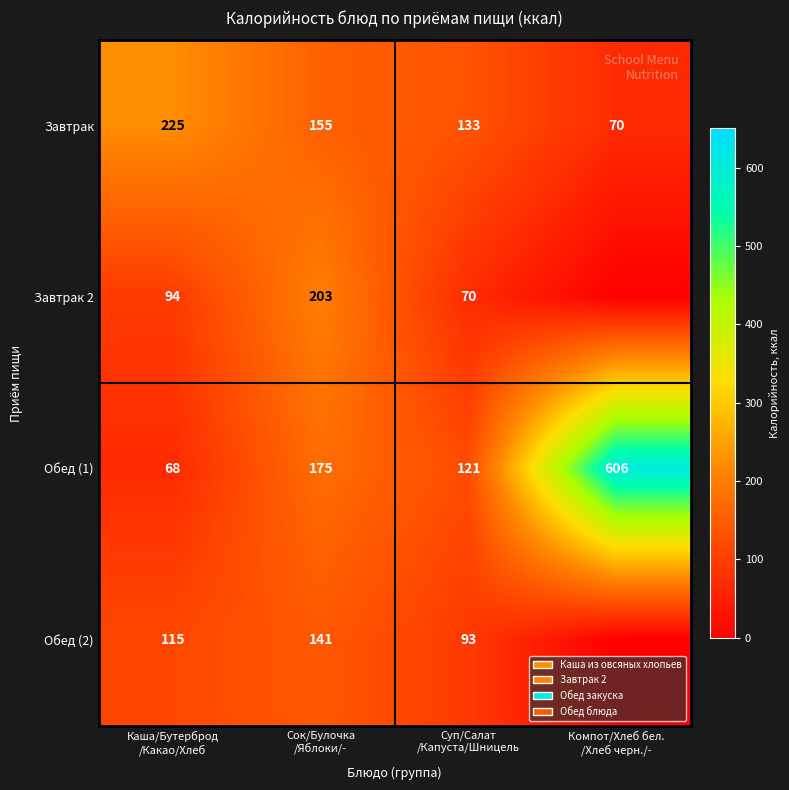

Between Сок/Булочка
/Яблоки/- and Каша/Бутерброд
/Какао/Хлеб, which is larger?

Каша/Бутерброд
/Какао/Хлеб